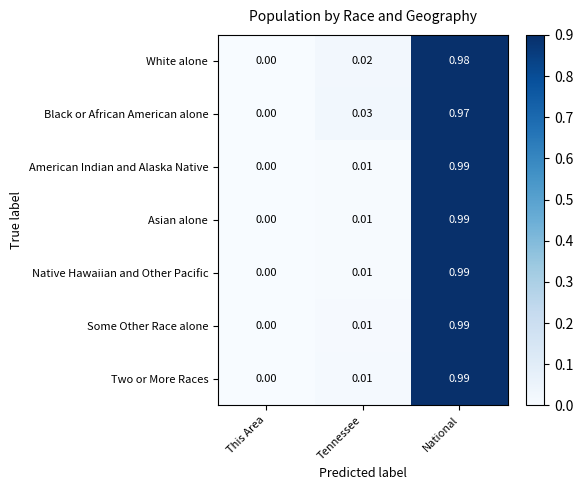

At which category does the chart reach its peak across all series?

National